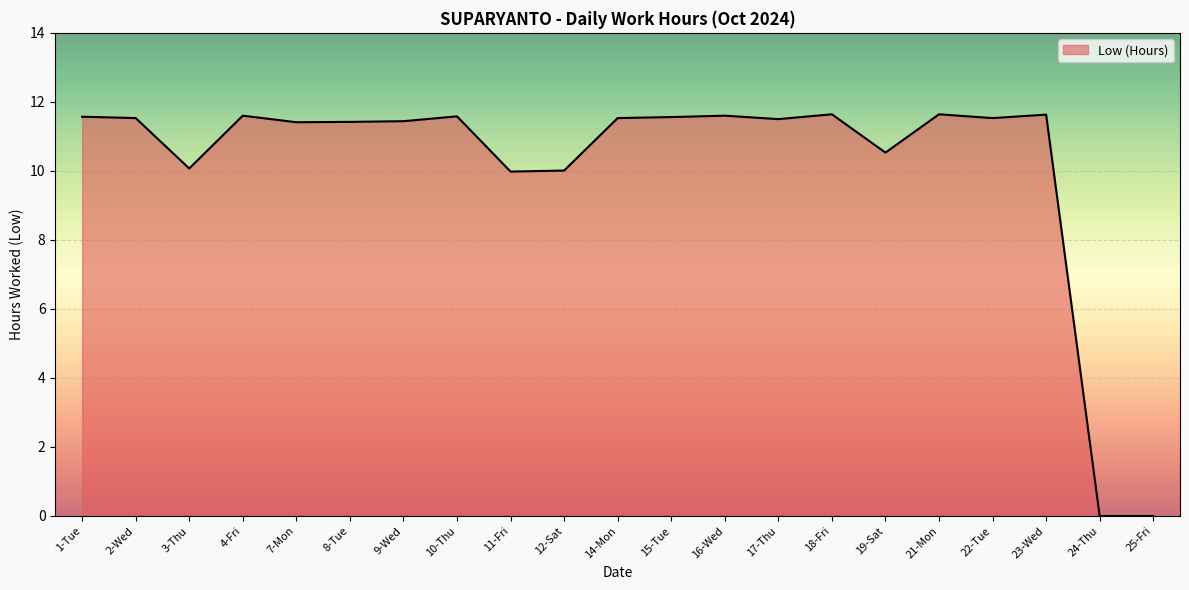

True or false: the data shows 4.5 at 17-Thu.

False